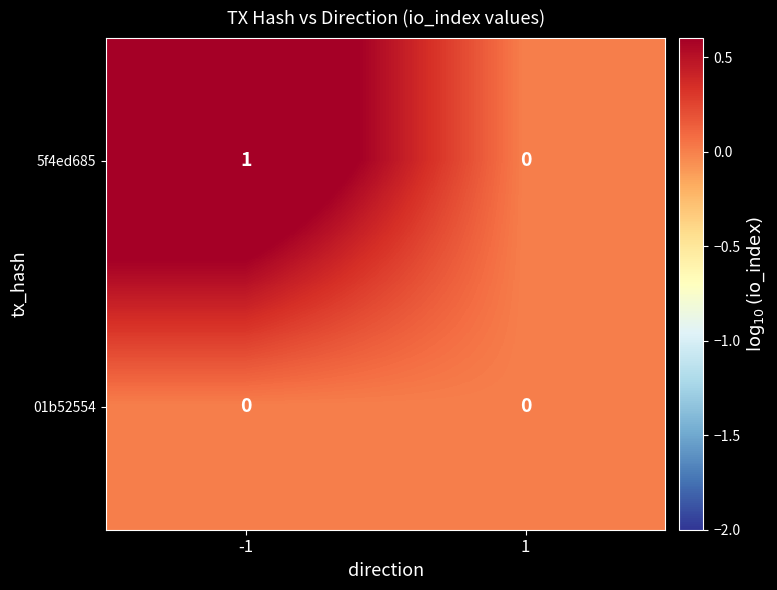

Which series has the largest range (max minus min)?

5f4ed685